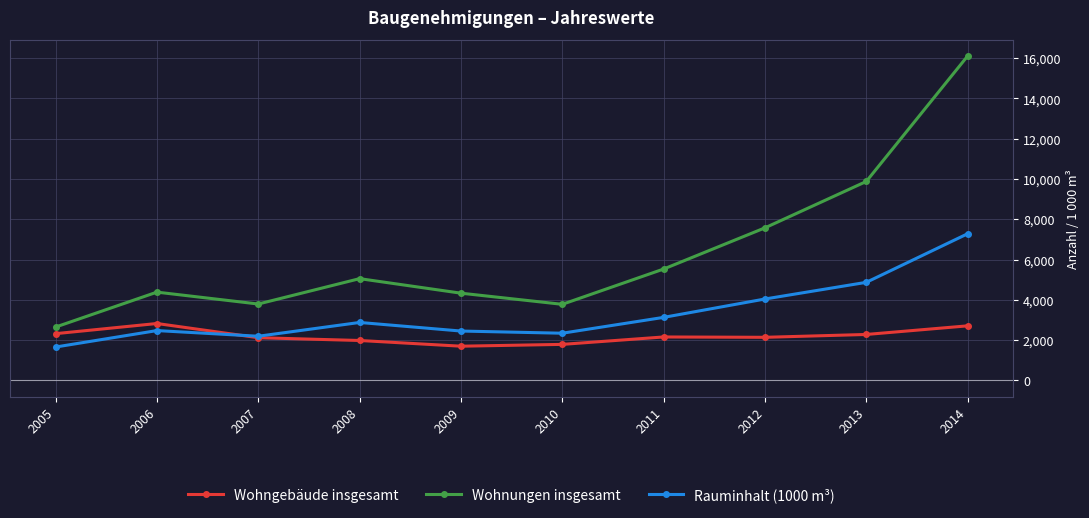

How many series are shown in this chart?

3